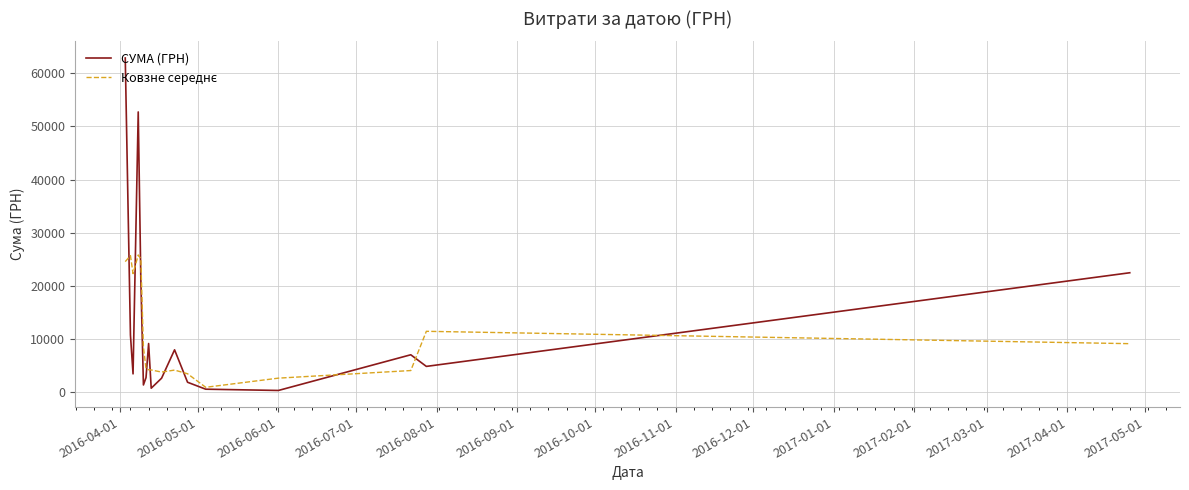

What is the greatest value displayed?

62906.0